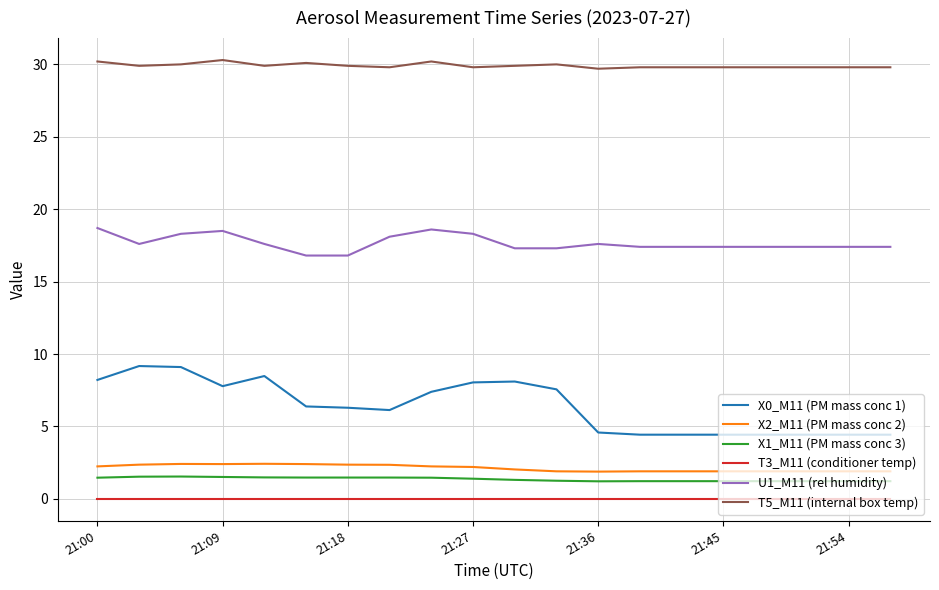

True or false: T5_M11 (internal box temp) and X2_M11 (PM mass conc 2) cross at least once.

False